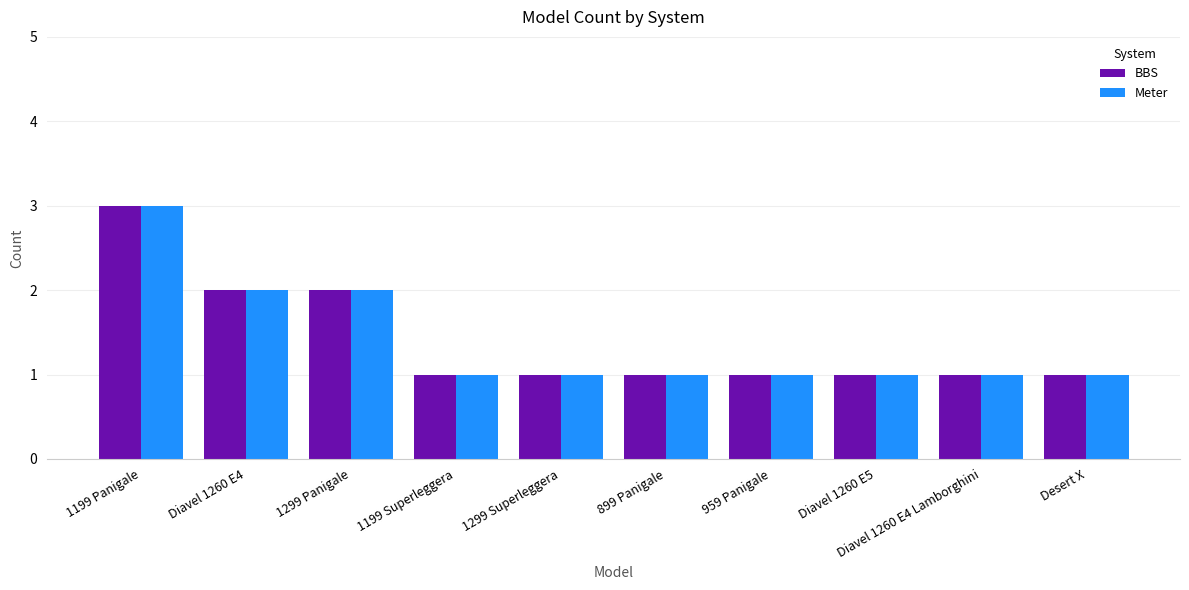

How many bars are there in each group?

2